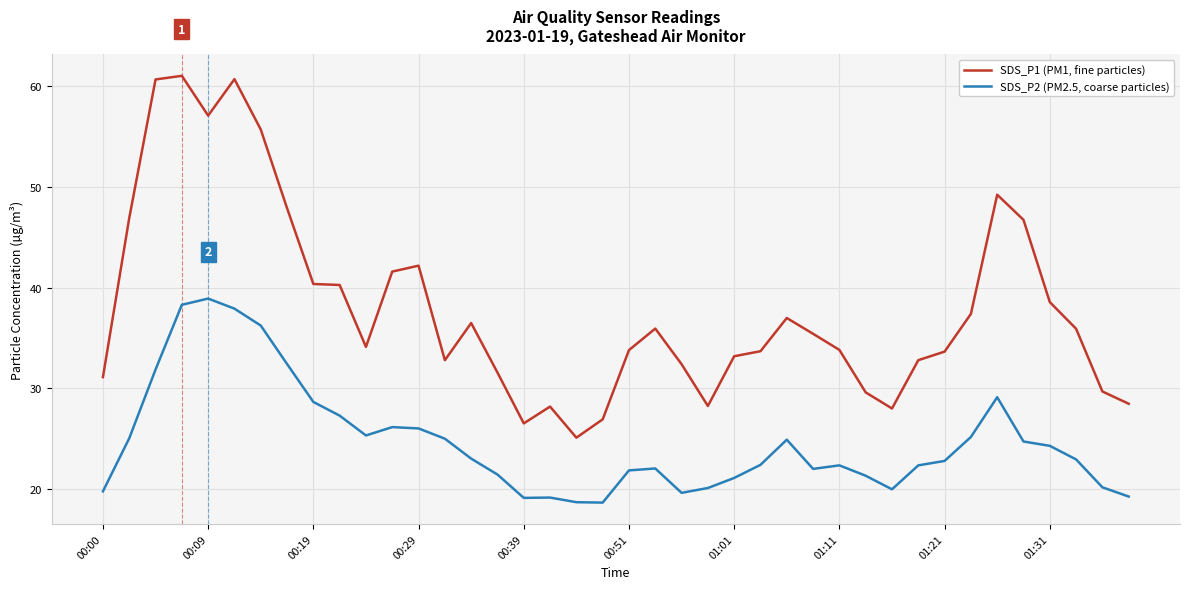

List the series in order of their overall mean, lowest first.

SDS_P2 (PM2.5, coarse particles), SDS_P1 (PM1, fine particles)